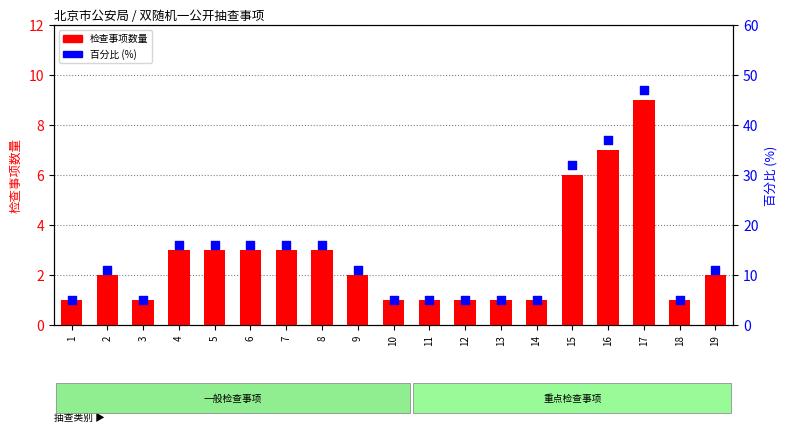

Which series has the largest total across all categories?

百分比 (%)